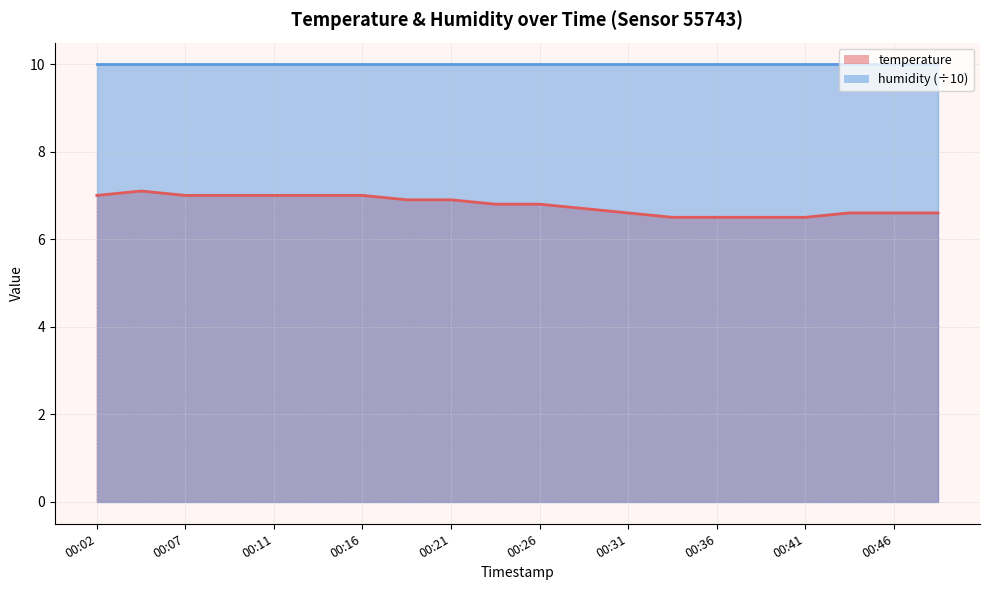

Count the values in the range 6 to 7.

19